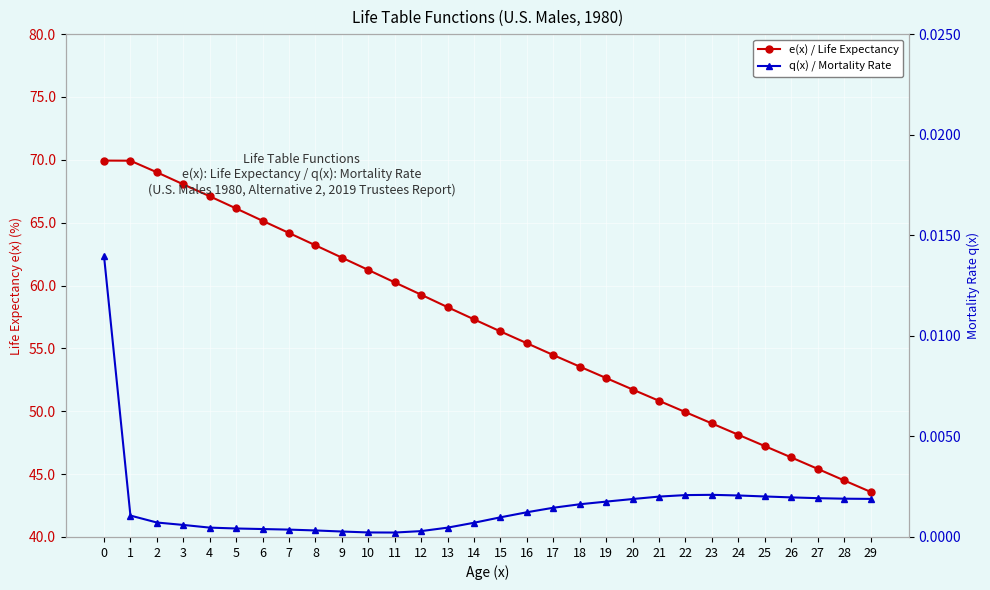

True or false: e(x) / Life Expectancy and q(x) / Mortality Rate cross at least once.

False